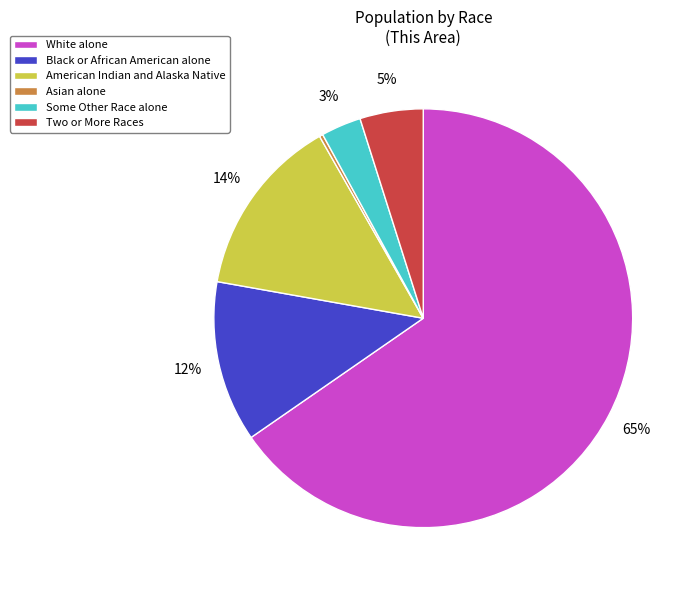

To the nearest percent, what is the difference between the Black or African American alone and American Indian and Alaska Native slice percentages?

2%